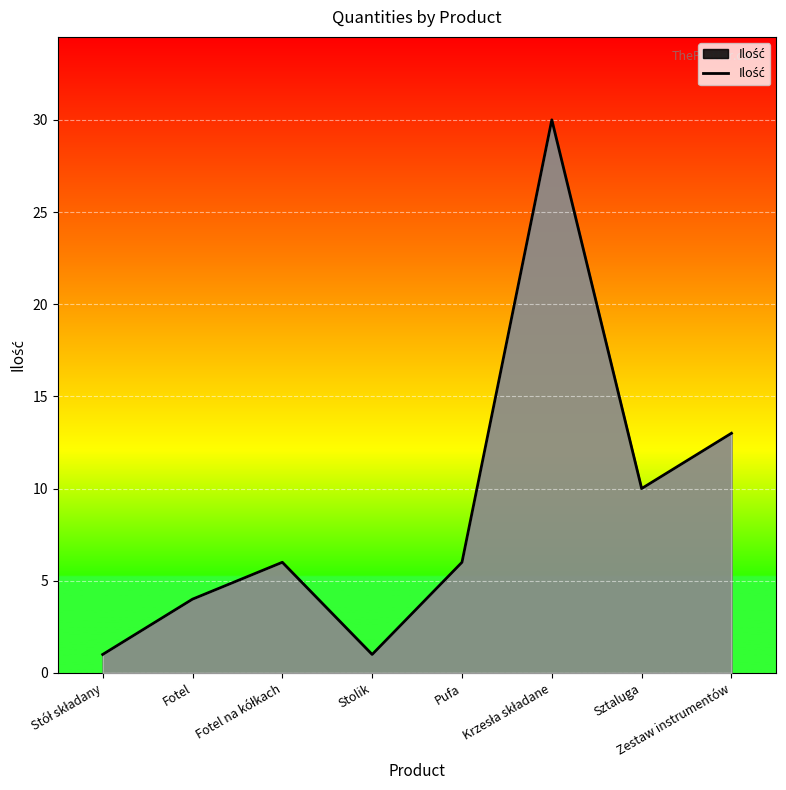

What is the maximum value shown in the chart?

30